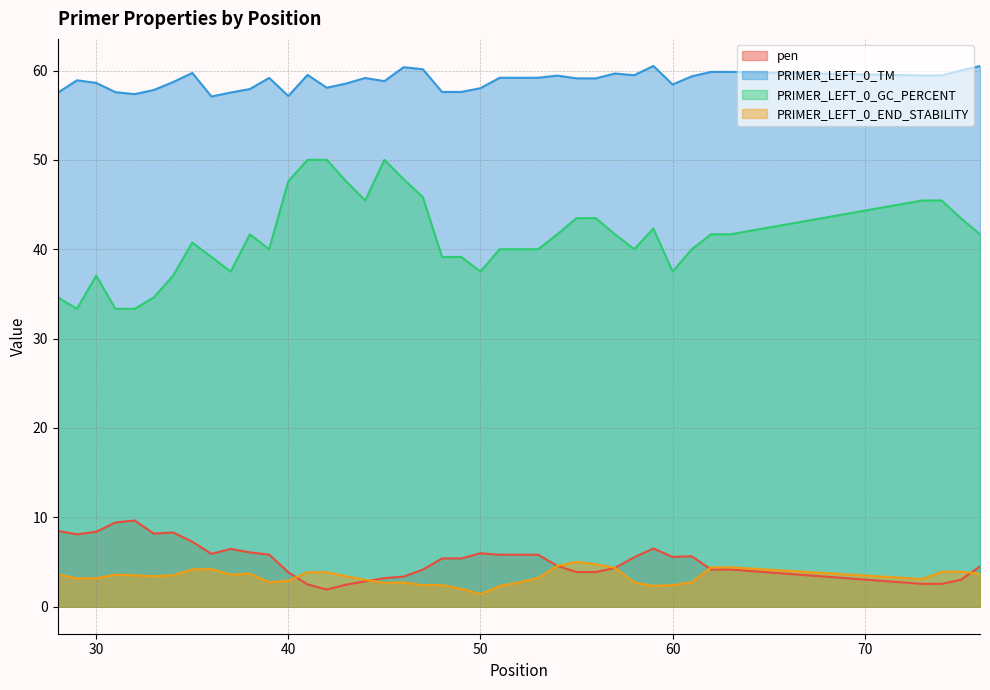

Where is PRIMER_LEFT_0_END_STABILITY nearest to the value 3?

44